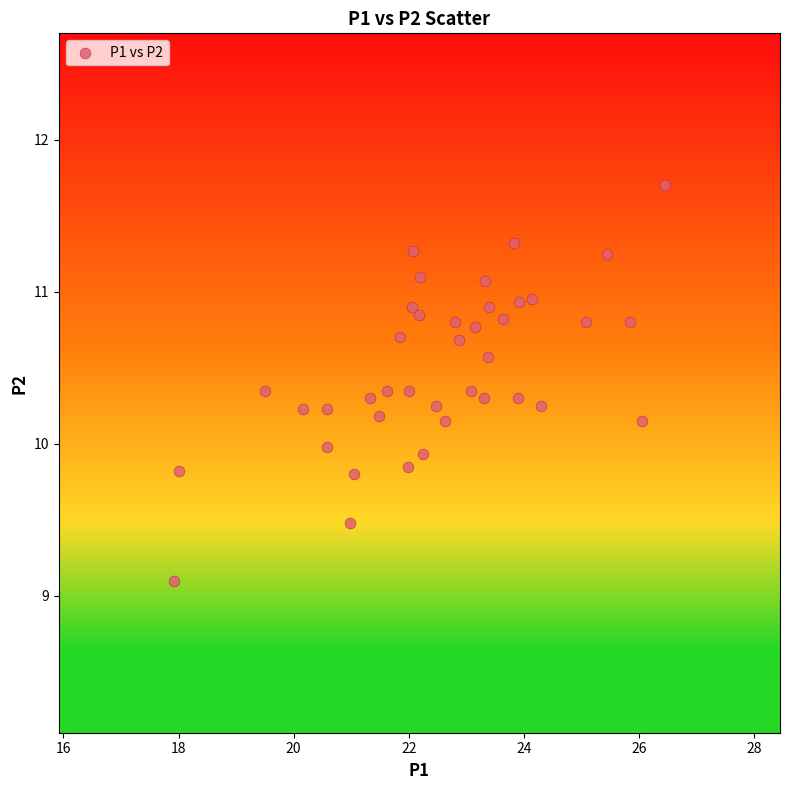

What is the range of Y values (max minus min)?

2.6